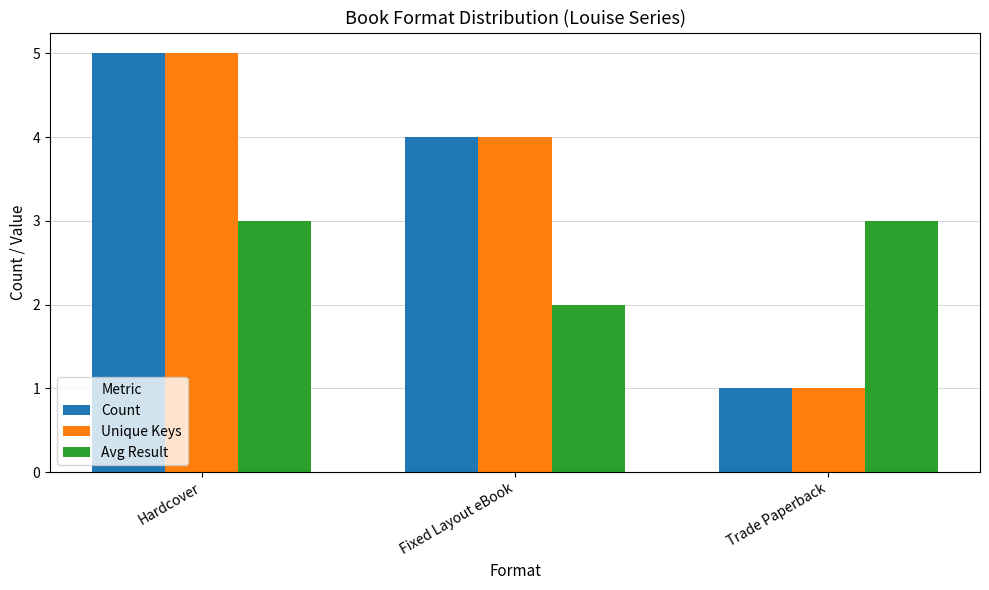

The Avg Result series shows 3 at Trade Paperback. True or false?

True